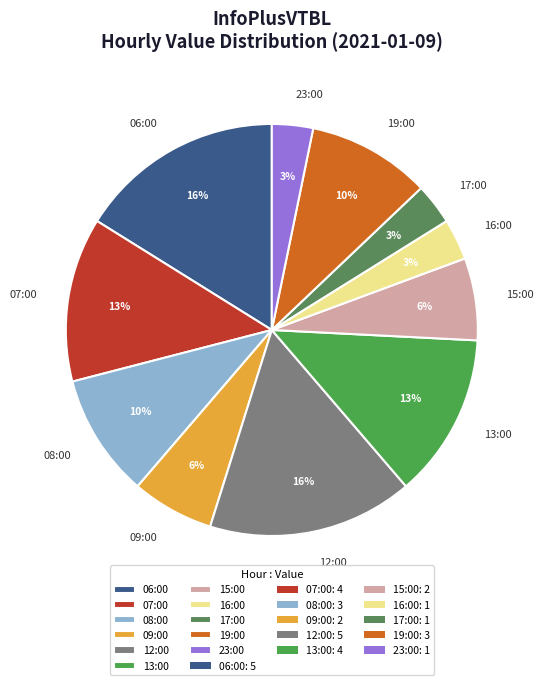

How many segments does this pie chart have?

11